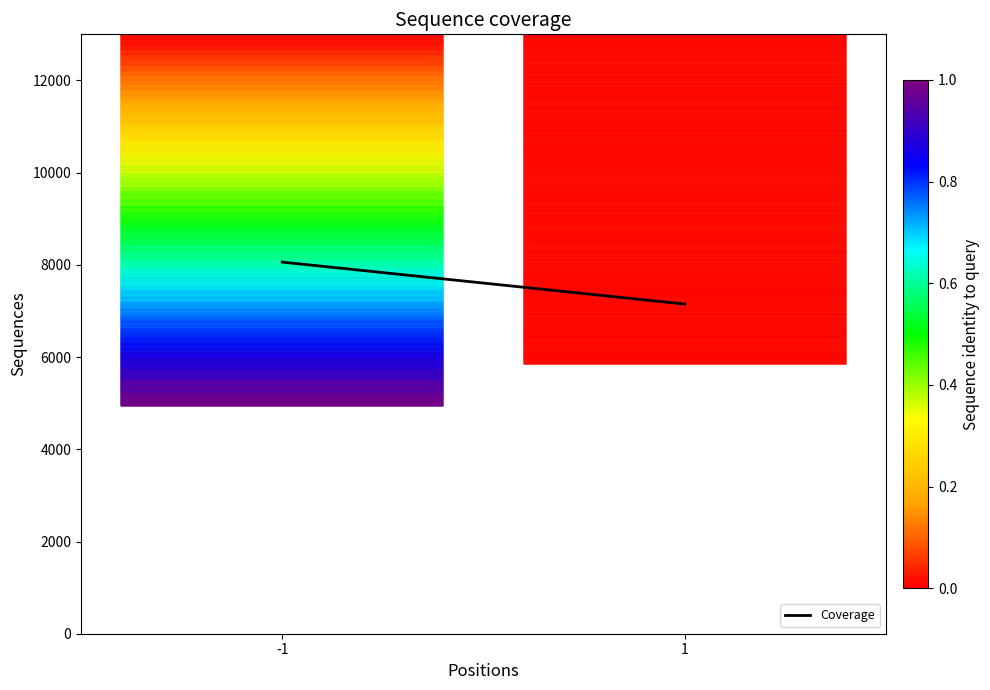

Is it true that the value at -1 is 8060?

True